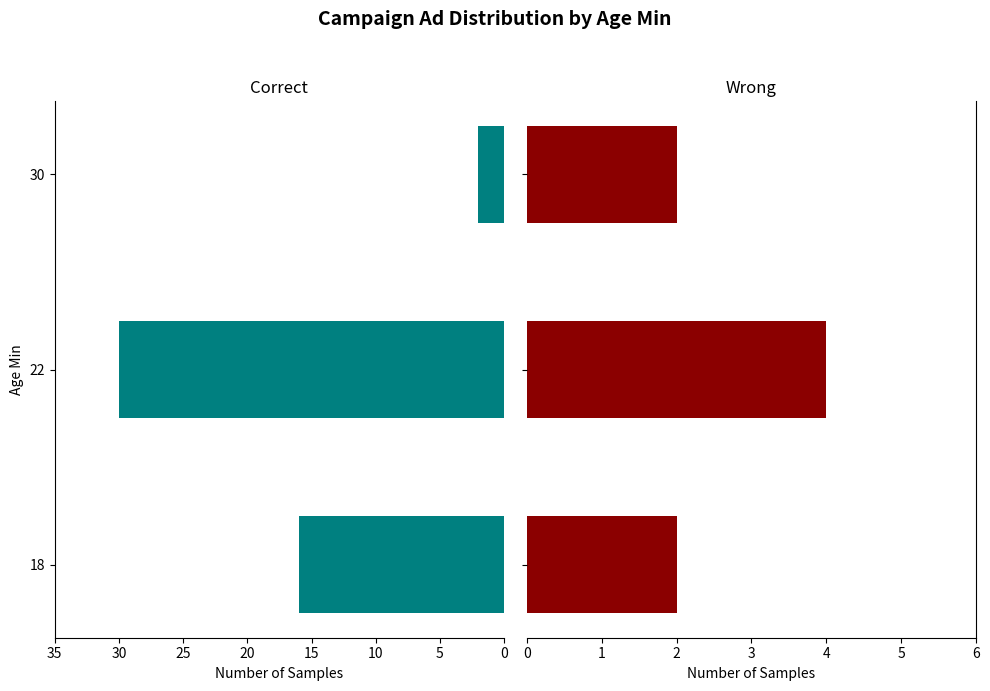

How many groups of bars are there?

3